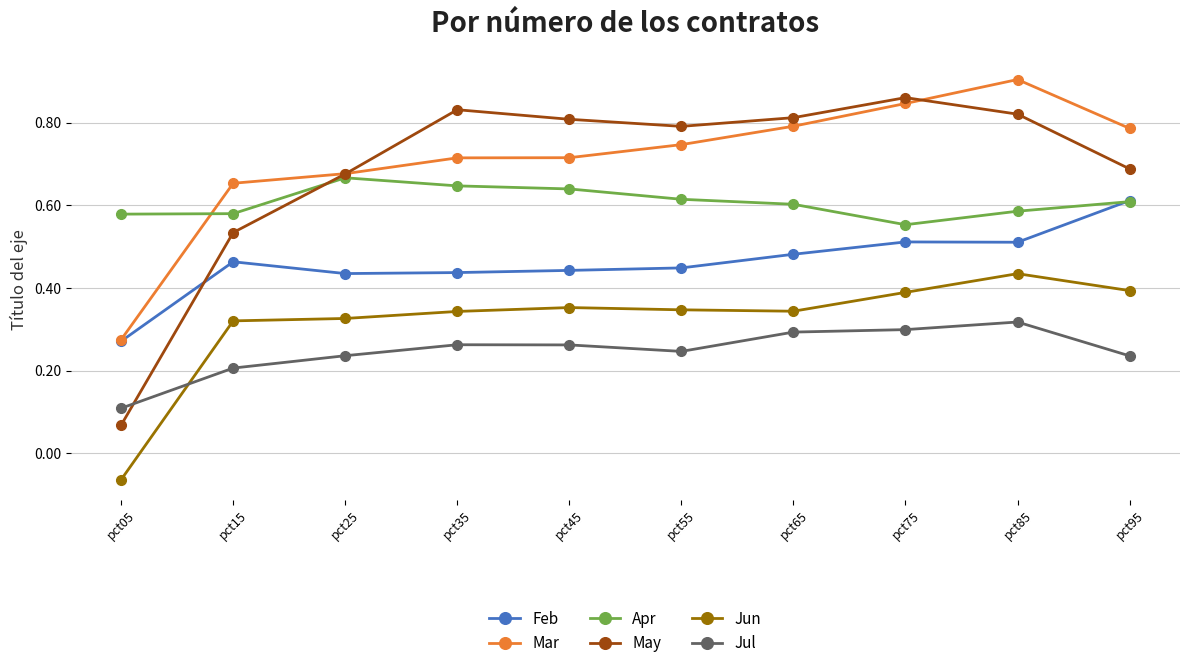

Rank the series by their maximum value, from highest to lowest.

Mar, May, Apr, Feb, Jun, Jul